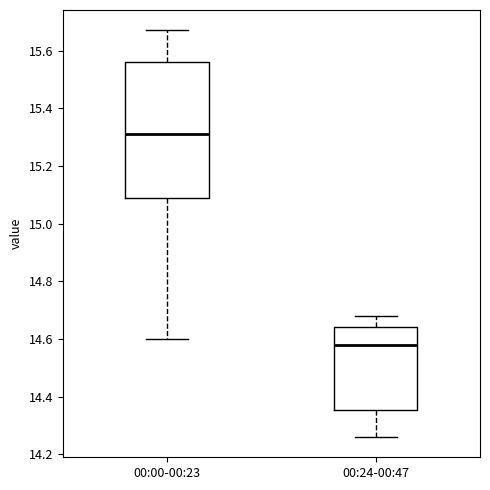

Reading left to right, transcribe this box plot: for each box, give where its median line is, the range the box spans, and where its two whiskers end, as read against the y-axis. The values are not printed on the chart, so give them approximately, as read against the axis.

00:00-00:23: median 15.32, box 15.10 to 15.56, whiskers 14.60 to 15.68
00:24-00:47: median 14.58, box 14.36 to 14.64, whiskers 14.26 to 14.68